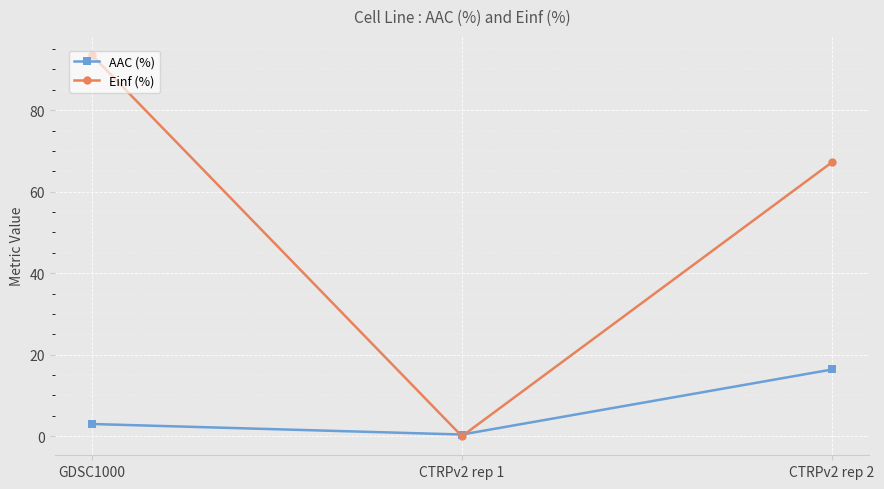

The value of Einf (%) at CTRPv2 rep 2 is 106.2. True or false?

False